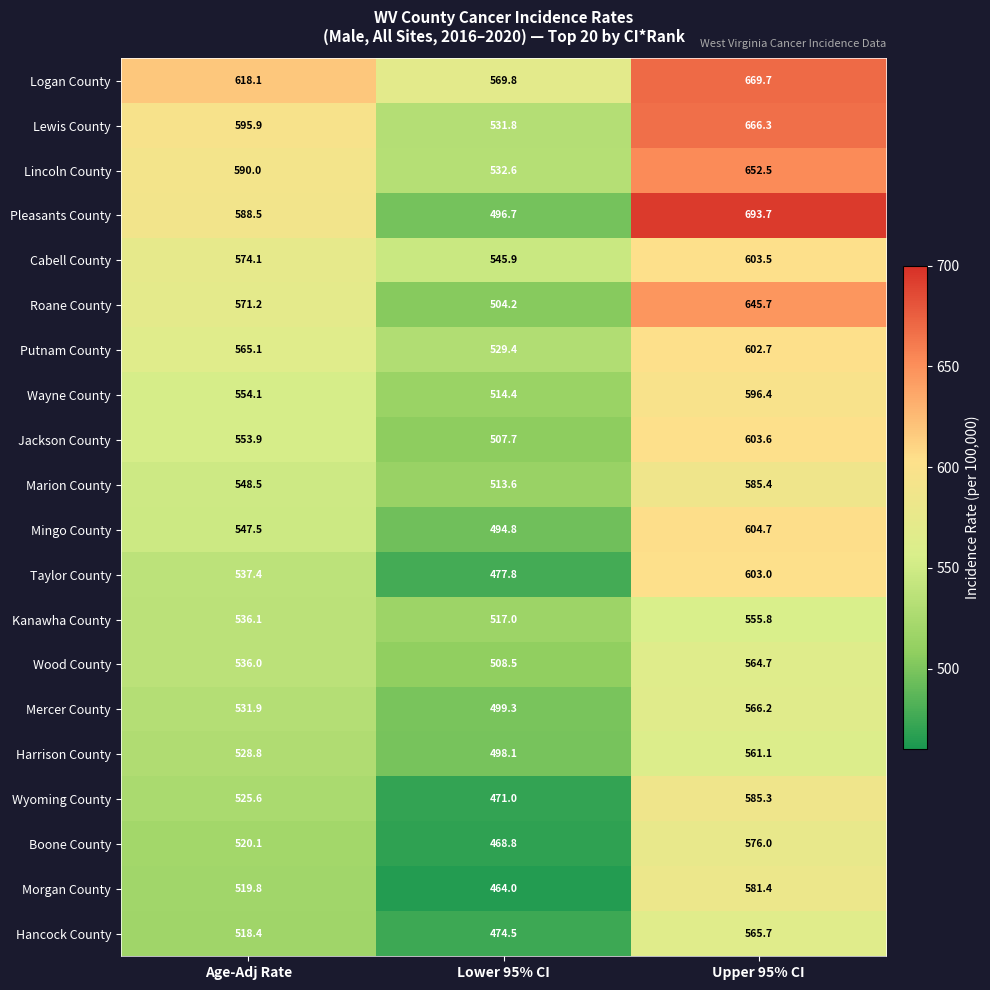

What is the sum of the Pleasants County values at Age-Adj Rate and Lower 95% CI?

1085.2